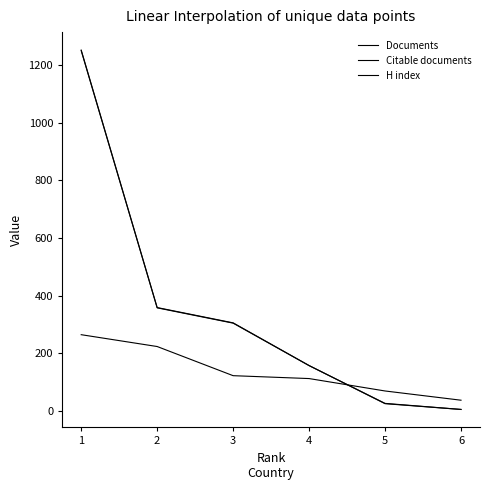

How many lines are shown in the chart?

3